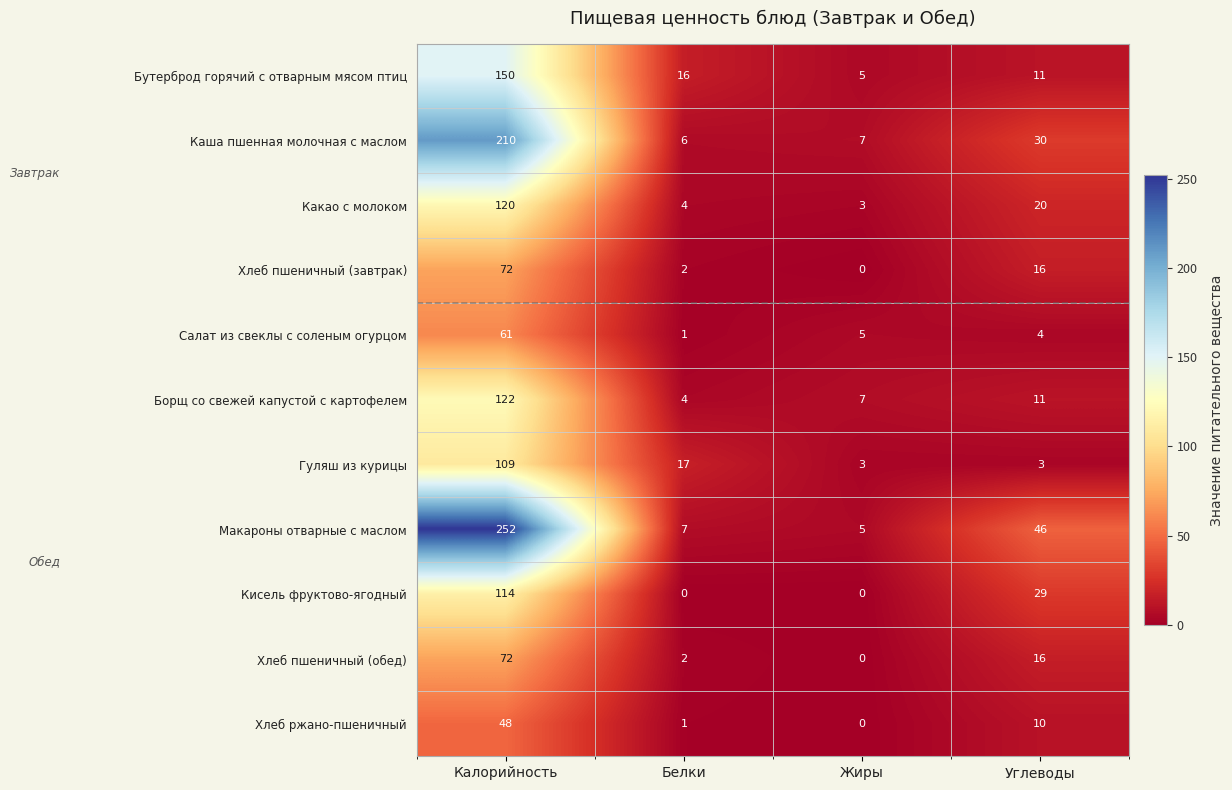

The Кисель фруктово-ягодный series shows -56 at Белки. True or false?

False